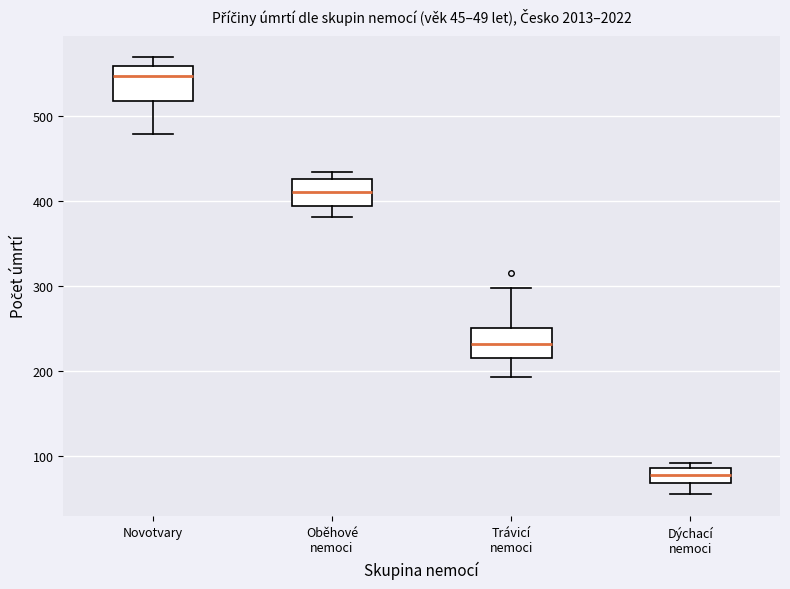

Which box's median line is the highest?

Novotvary